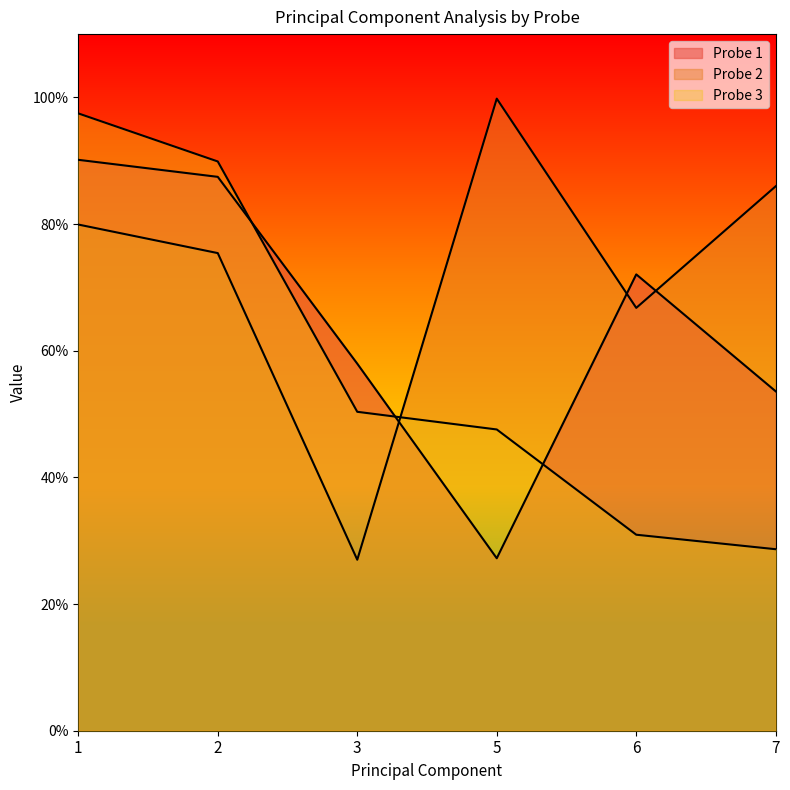

How many lines are shown in the chart?

3